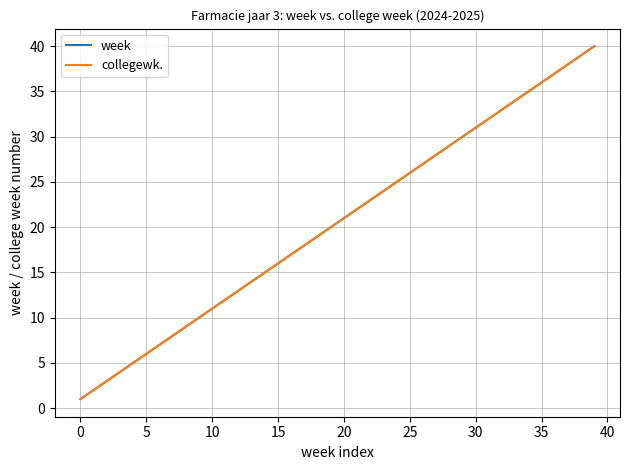

Does the chart display data point markers on the line(s)?

No